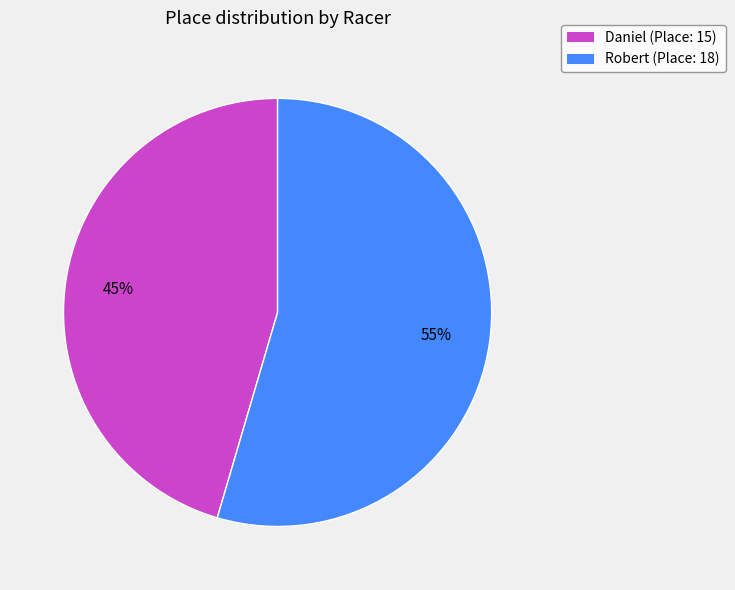

Is it true that Robert is 55% of the pie?

True